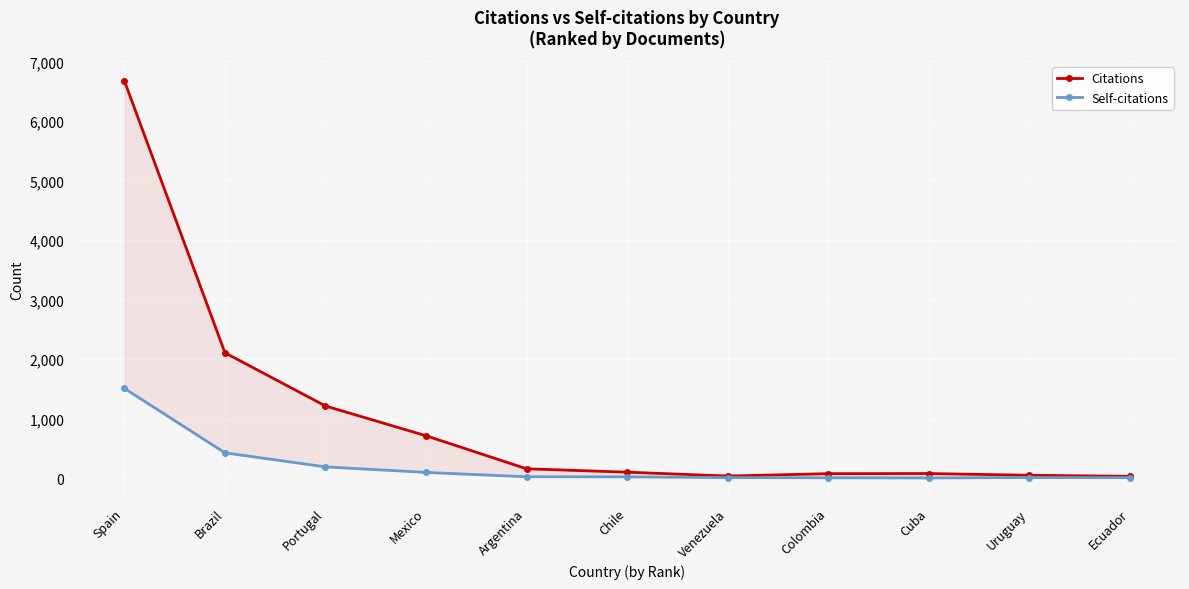

At Cuba, list the series in order from smallest to largest.

Self-citations, Citations